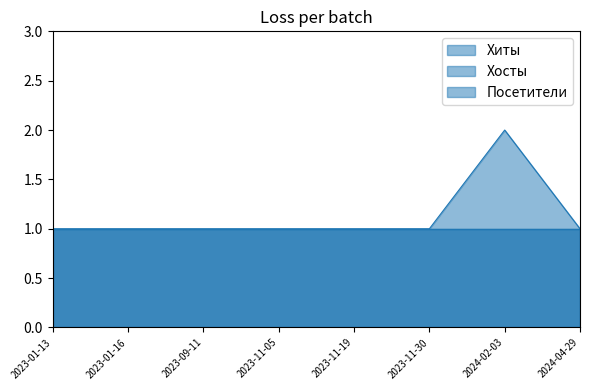

True or false: Хосты and Посетители cross at least once.

False